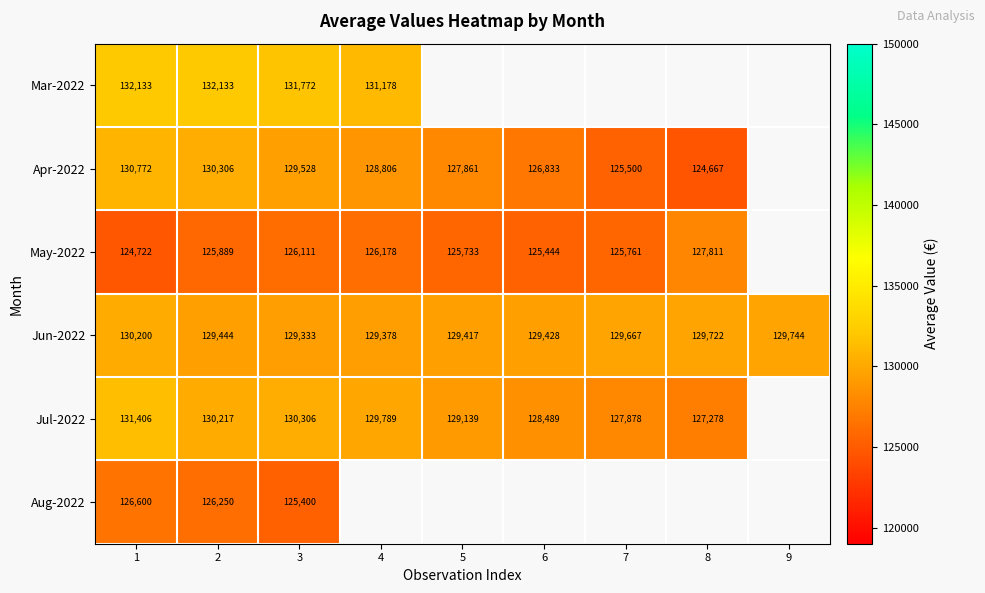

Is the value of Aug-2022 at 2 greater than the value of May-2022 at 1?

Yes